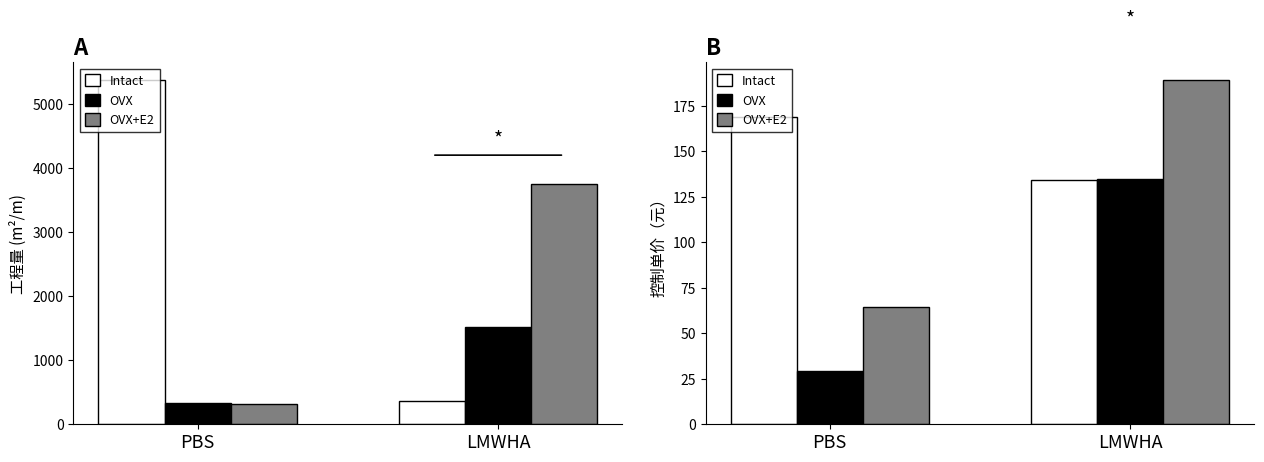

The value of Intact at PBS is 110.2. True or false?

False